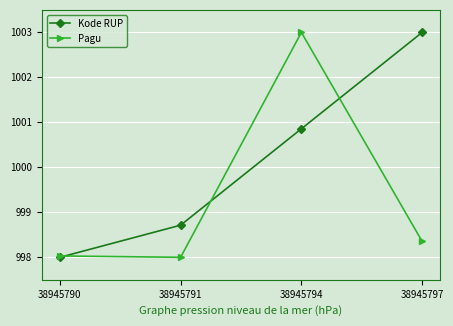

Where is the first local minimum for Pagu?

38945791